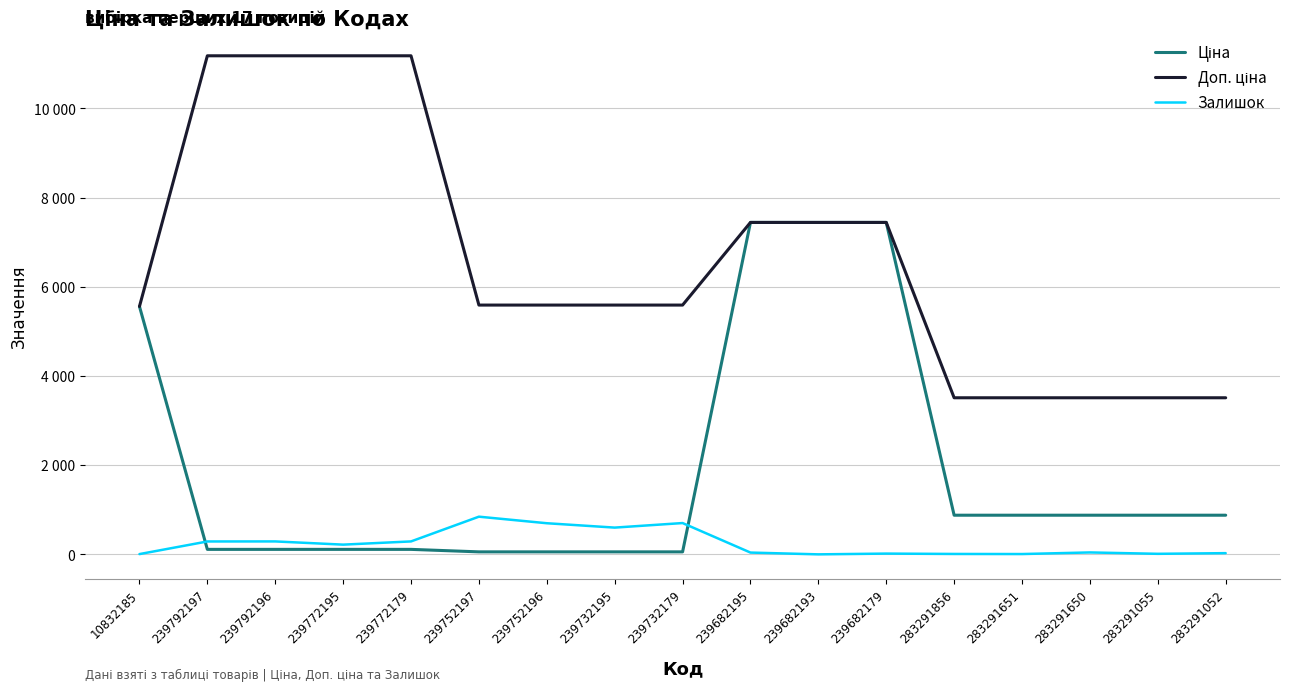

Reading left to right, what are all the values shown in this chart?

Ціна: 10832185=5560.3	239792197=111.8	239792196=111.8	239772195=111.8	239772179=111.8	239752197=55.9	239752196=55.9	239732195=55.9	239732179=55.9	239682195=7444.6	239682193=7444.6	239682179=7444.6	283291856=878.0	283291651=878.0	283291650=878.0	283291055=878.0	283291052=878.0
Доп. ціна: 10832185=5560.3	239792197=11182.0	239792196=11182.0	239772195=11182.0	239772179=11182.0	239752197=5591.0	239752196=5591.0	239732195=5591.0	239732179=5591.0	239682195=7444.6	239682193=7444.6	239682179=7444.6	283291856=3511.9	283291651=3511.9	283291650=3511.9	283291055=3511.9	283291052=3511.9
Залишок: 10832185=6.0	239792197=289.0	239792196=290.0	239772195=218.0	239772179=290.0	239752197=845.0	239752196=698.0	239732195=600.0	239732179=702.0	239682195=40.0	239682193=0.0	239682179=17.0	283291856=9.0	283291651=7.0	283291650=43.0	283291055=12.0	283291052=27.0